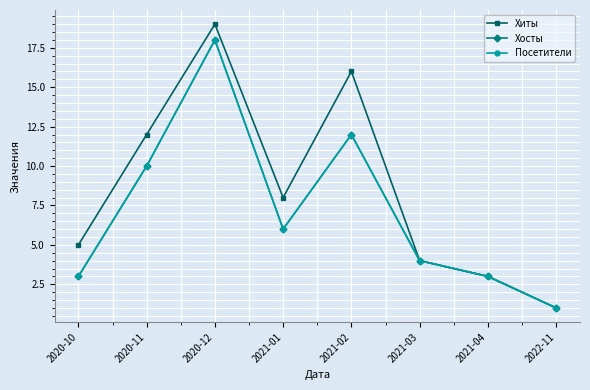

List the series in order of their peak value, highest first.

Хиты, Хосты, Посетители